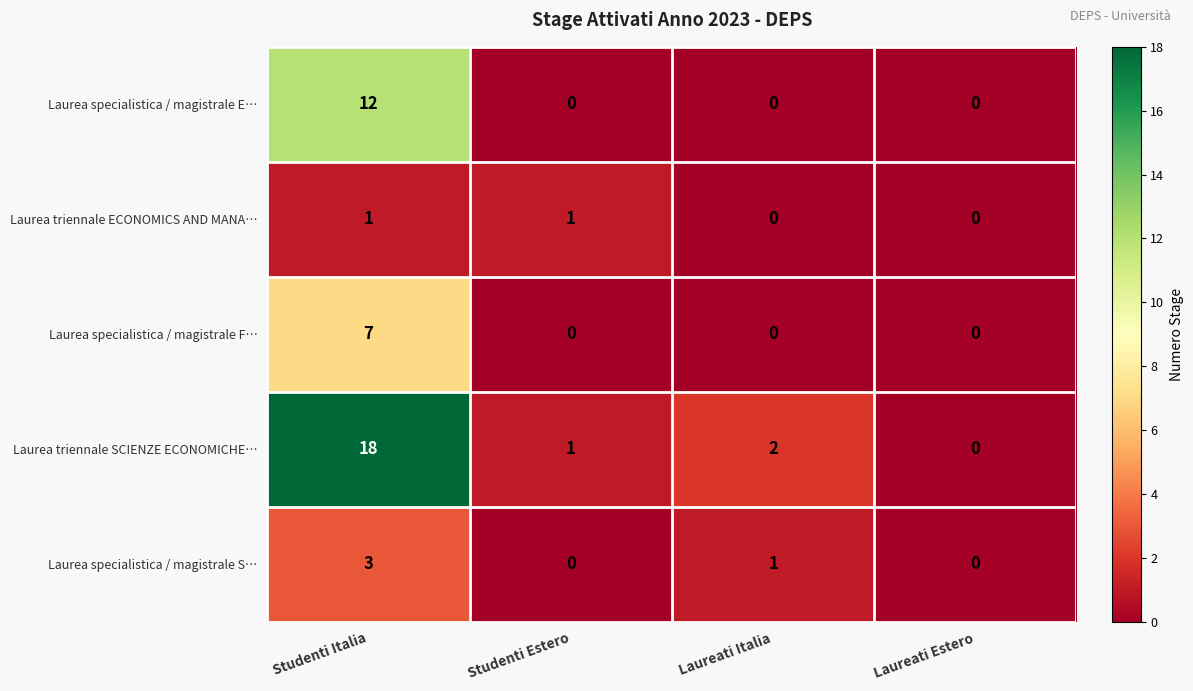

Reading right to left, what are all the values shown in this chart?

Laurea specialistica / magistrale E…: Laureati Estero=0	Laureati Italia=0	Studenti Estero=0	Studenti Italia=12
Laurea triennale ECONOMICS AND MANA…: Laureati Estero=0	Laureati Italia=0	Studenti Estero=1	Studenti Italia=1
Laurea specialistica / magistrale F…: Laureati Estero=0	Laureati Italia=0	Studenti Estero=0	Studenti Italia=7
Laurea triennale SCIENZE ECONOMICHE…: Laureati Estero=0	Laureati Italia=2	Studenti Estero=1	Studenti Italia=18
Laurea specialistica / magistrale S…: Laureati Estero=0	Laureati Italia=1	Studenti Estero=0	Studenti Italia=3